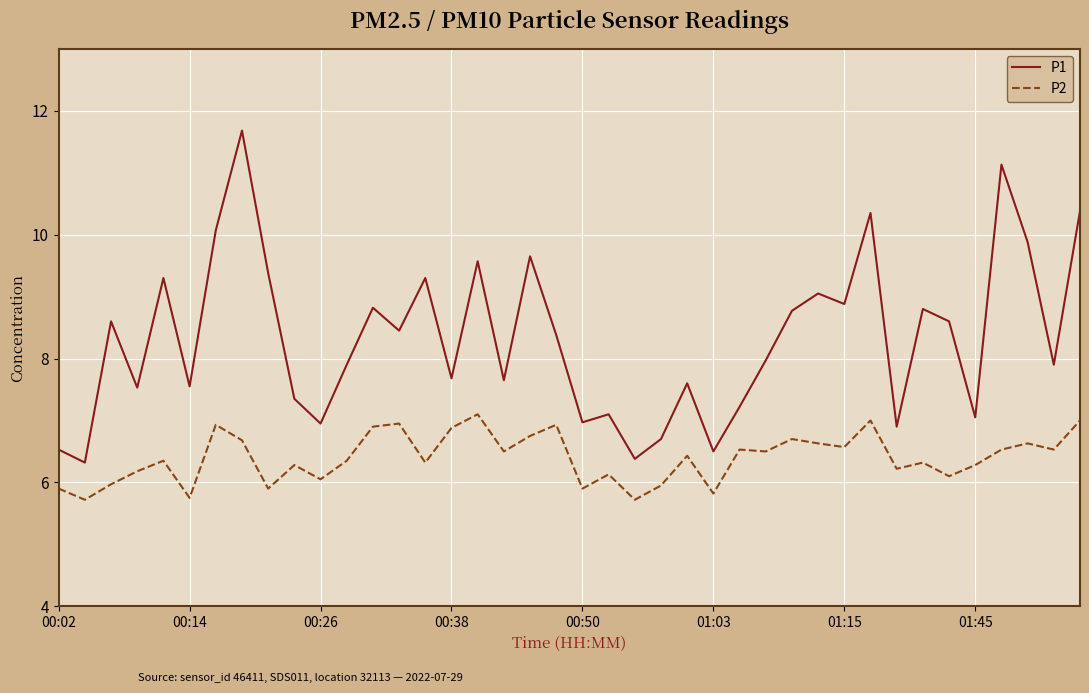

At how many categories does at least one series exceed 11?

2